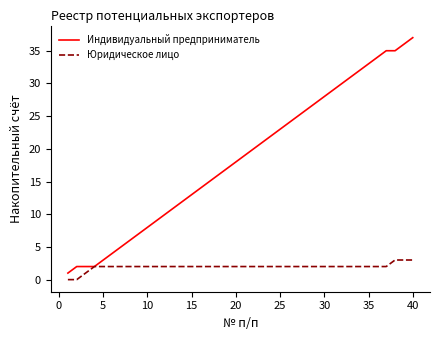

List the series in order of their overall mean, highest first.

Индивидуальный предприниматель, Юридическое лицо